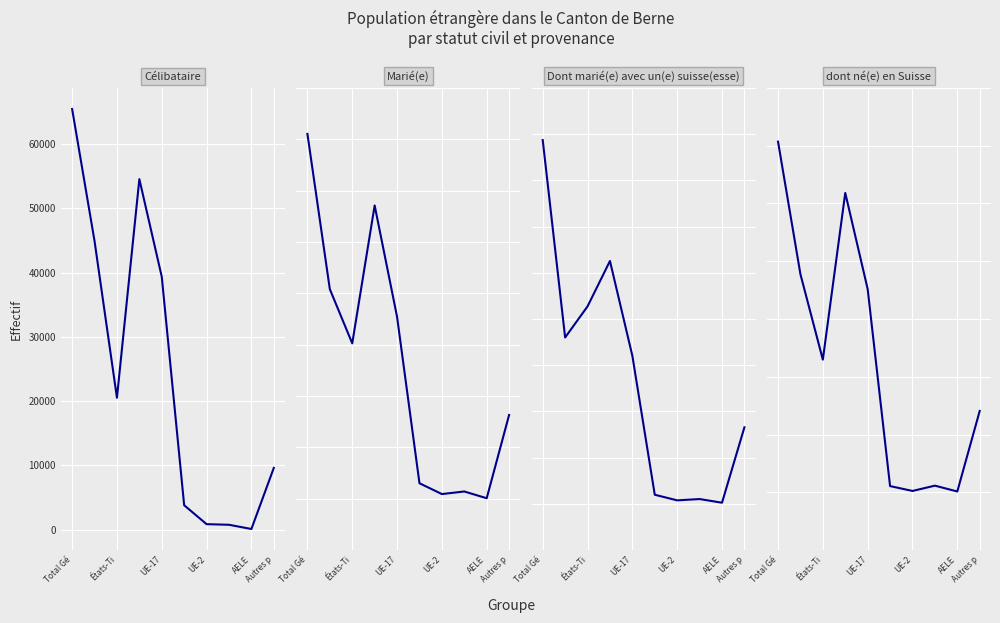

The value of dont né(e) en Suisse at AELE is 99. True or false?

False